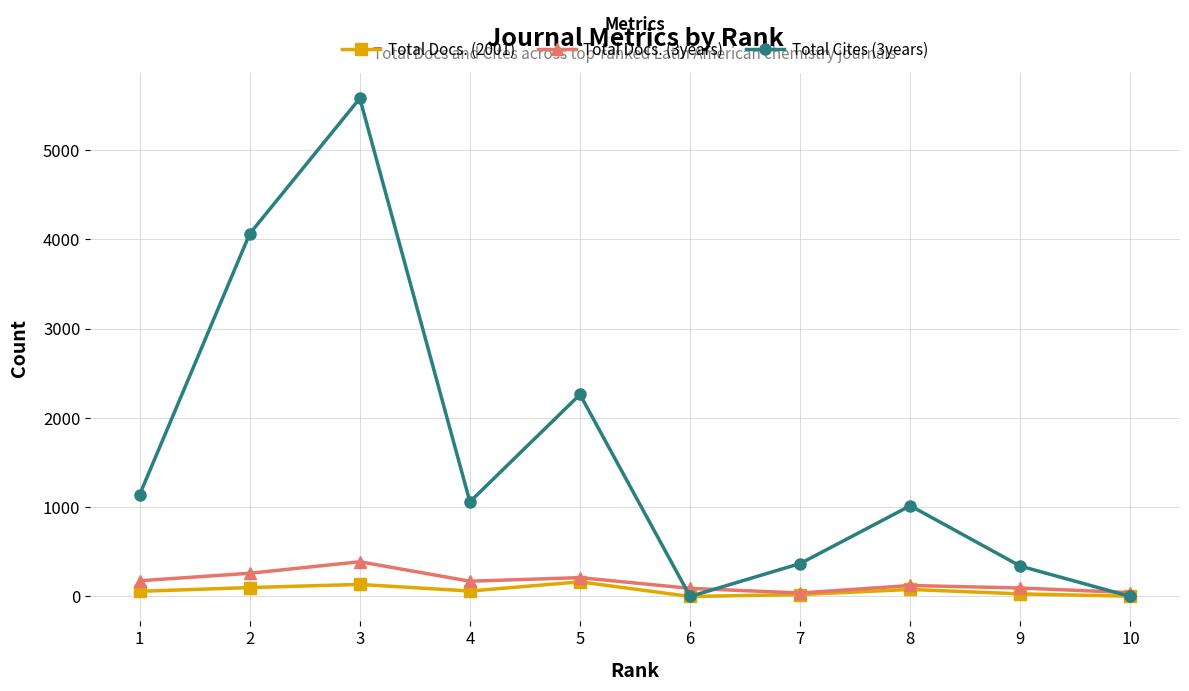

Which series has the largest total across all categories?

Total Cites (3years)